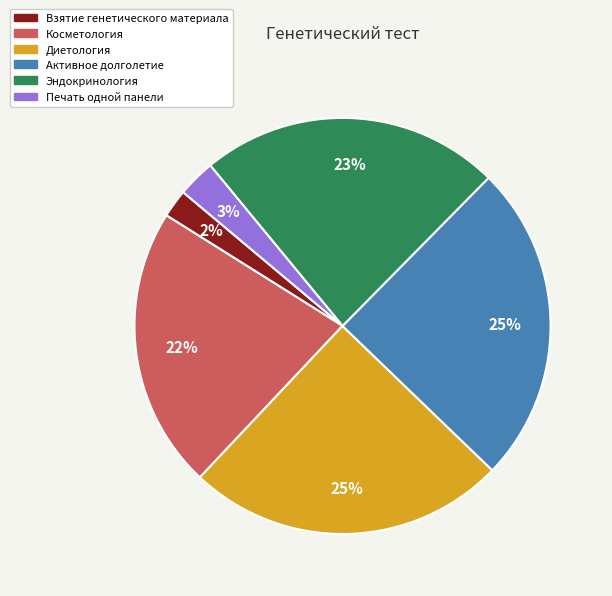

To the nearest percent, what percentage of the pie is Эндокринология?

23%